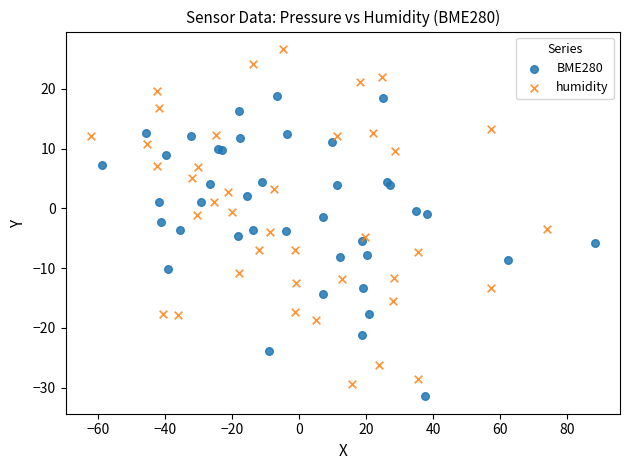

What are all the series names shown in the legend?

BME280, humidity